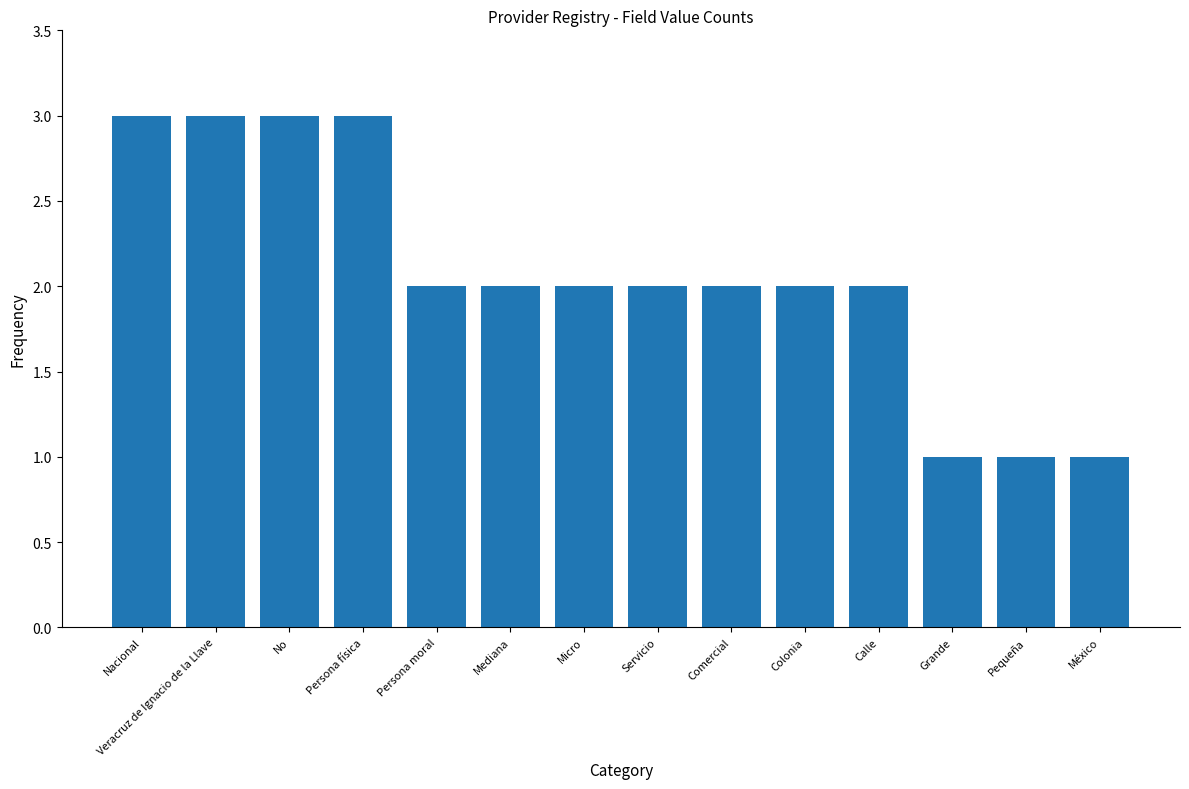

What position from the left is Mediana?

6